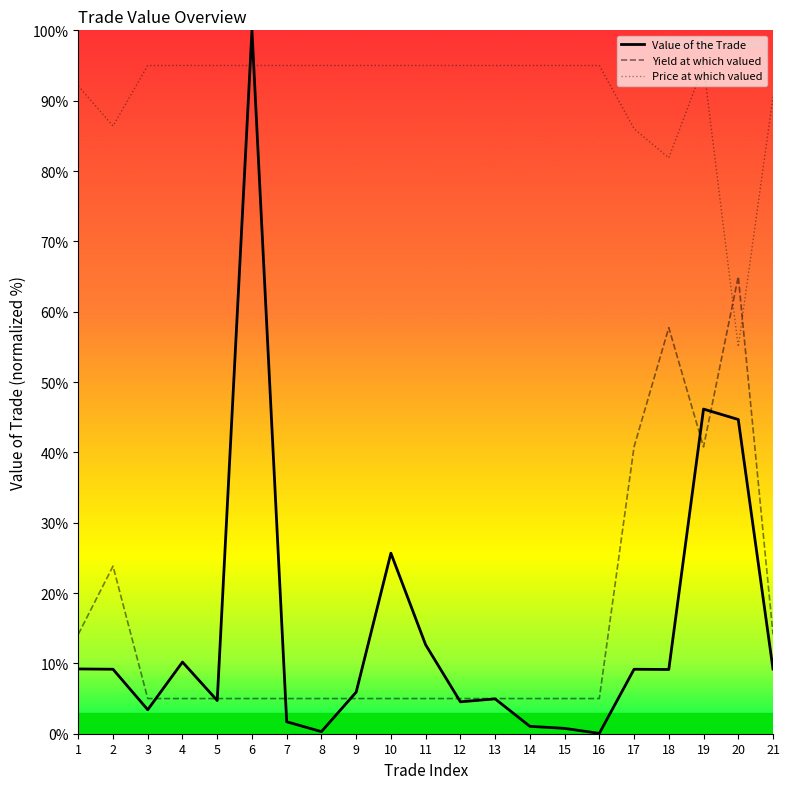

At which category does the chart reach its peak across all series?

6